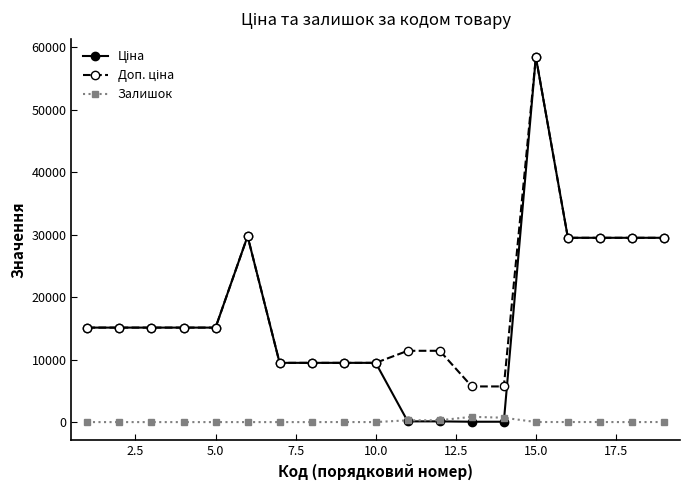

What is the maximum value shown in the chart?

58426.5